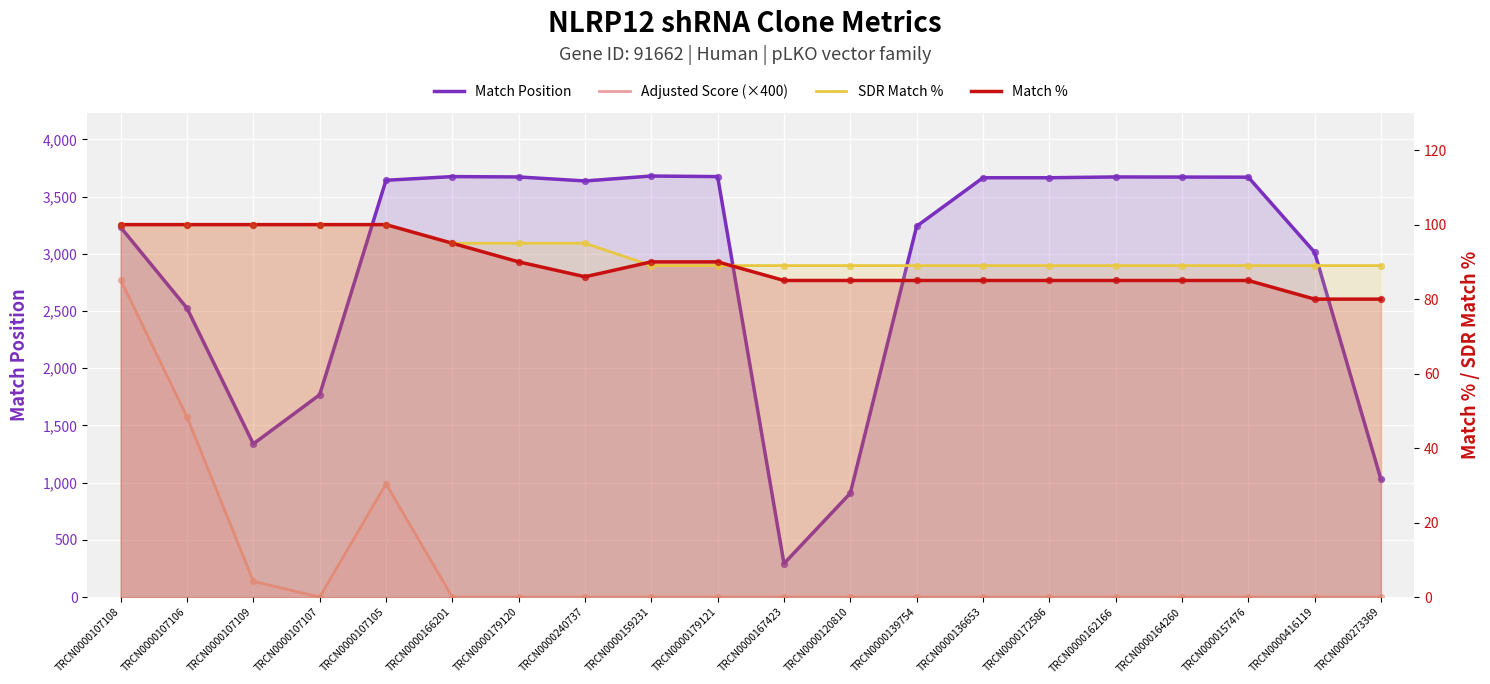

Which series has the largest Y range (max minus min)?

Match Position